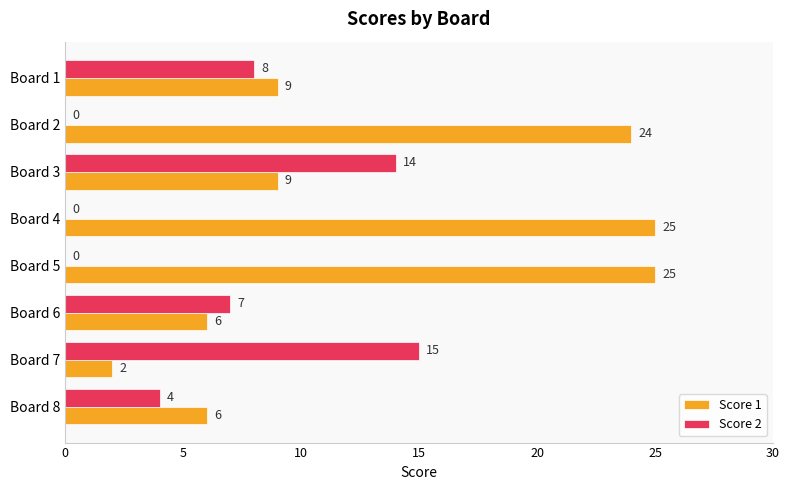

Is the value of Score 1 at Board 5 greater than the value of Score 2 at Board 2?

Yes